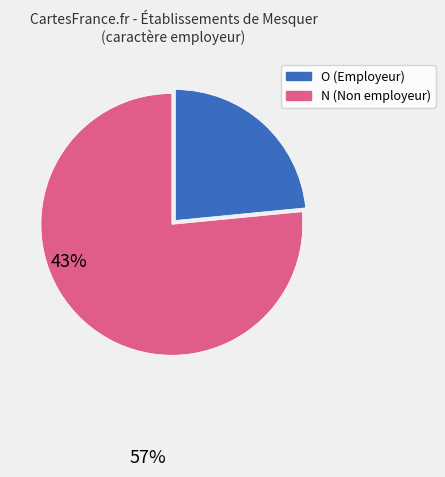

Is there a majority slice in this chart?

Yes